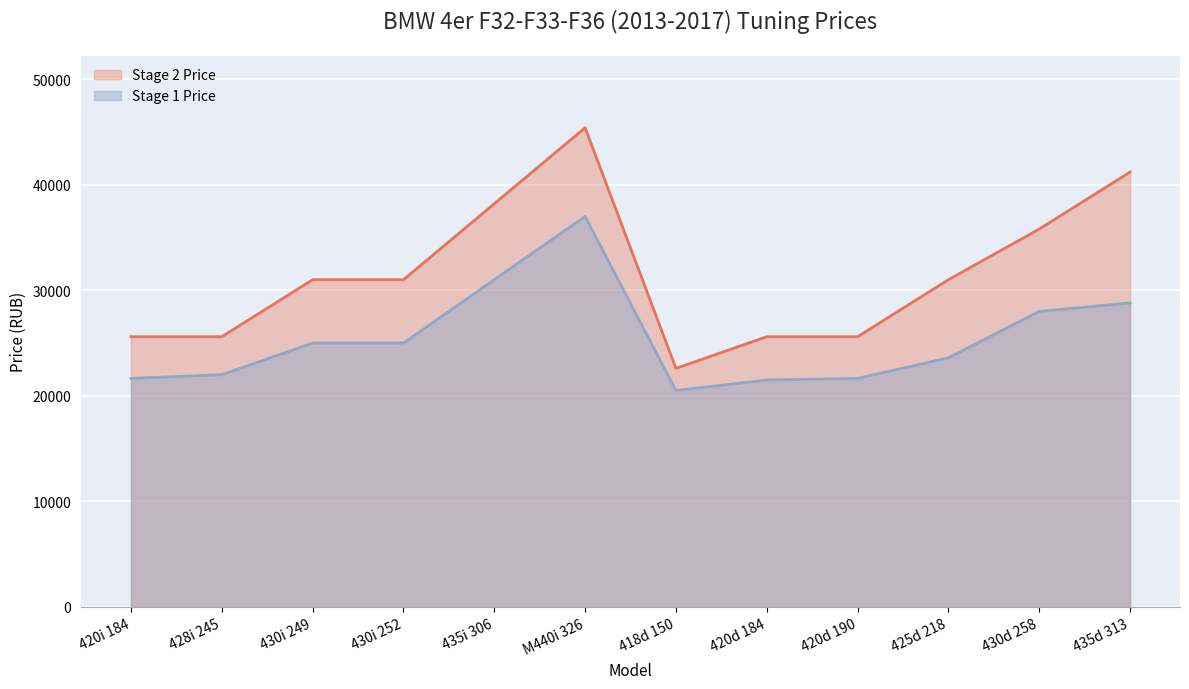

True or false: Stage 1 Price and Stage 2 Price intersect in this chart.

False